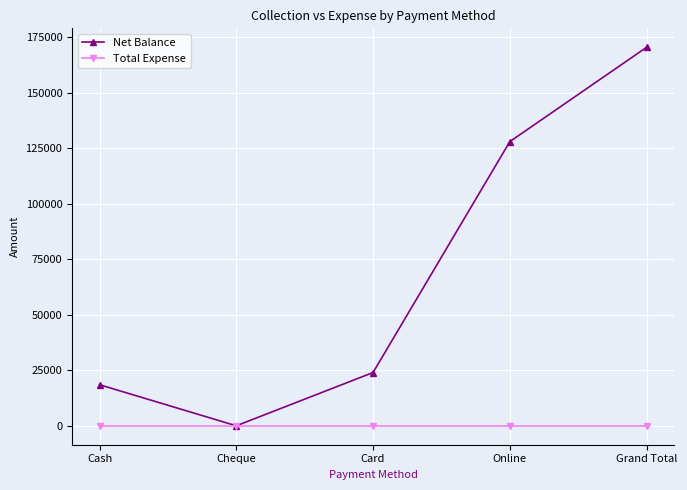

What is the total value across all series at Card?

24000